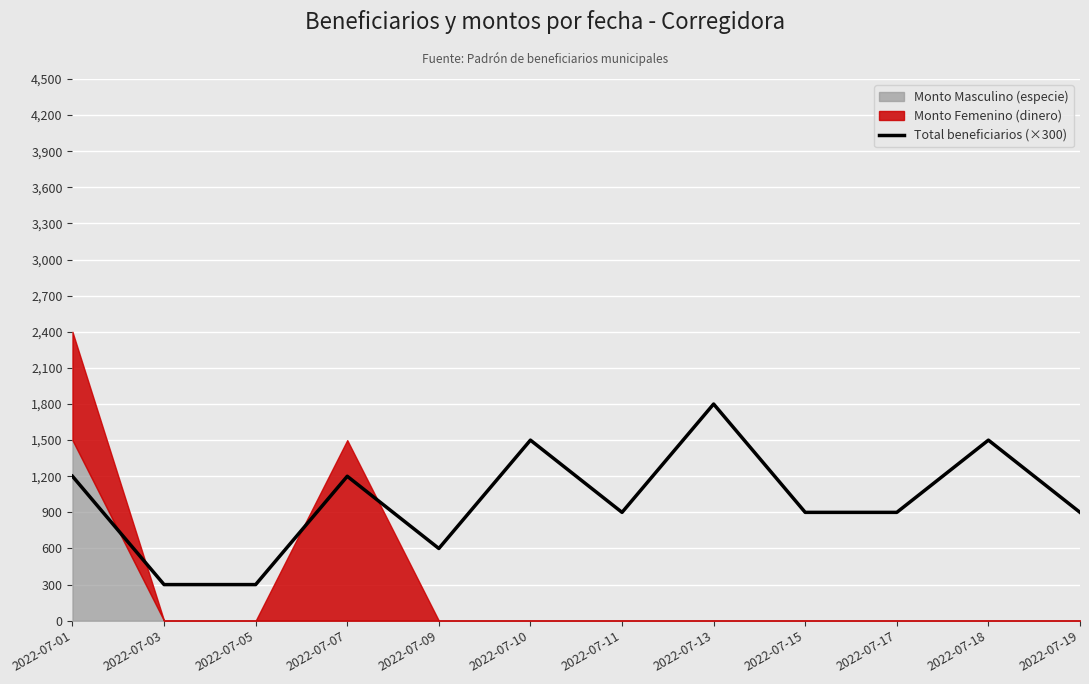

Reading left to right, transcribe all the data shown in this chart.

2022-07-01=1200	2022-07-03=300	2022-07-05=300	2022-07-07=1200	2022-07-09=600	2022-07-10=1500	2022-07-11=900	2022-07-13=1800	2022-07-15=900	2022-07-17=900	2022-07-18=1500	2022-07-19=900